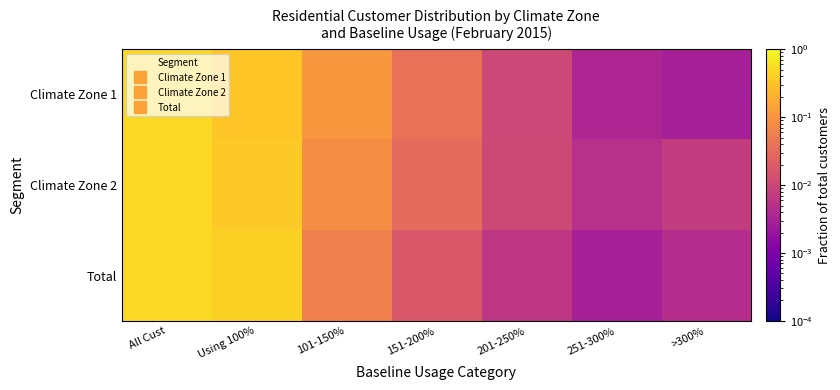

At Using 100%, list the series in order from largest to smallest.

Total, Climate Zone 2, Climate Zone 1